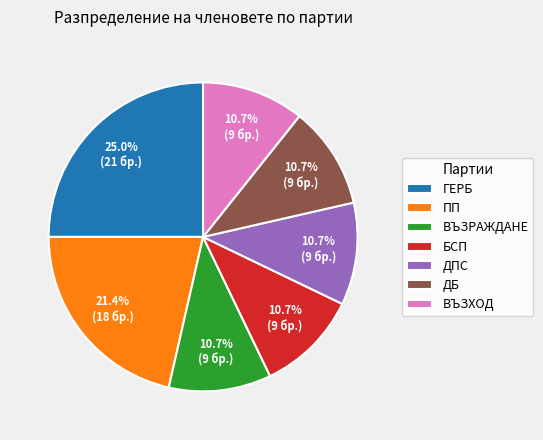

Is it true that ВЪЗРАЖДАНЕ is 3% of the pie?

False